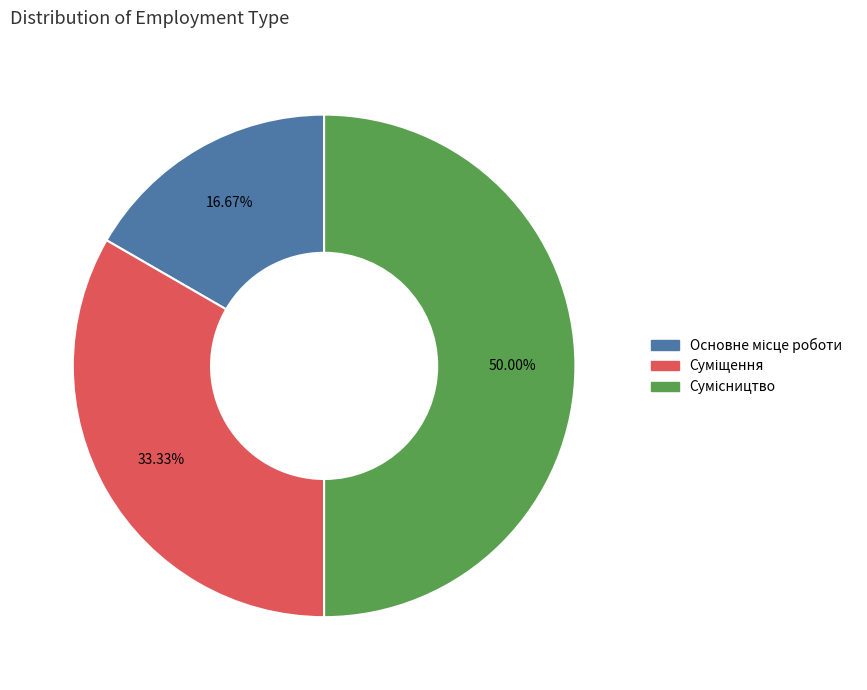

Which has a higher value, Суміщення or Основне місце роботи?

Суміщення